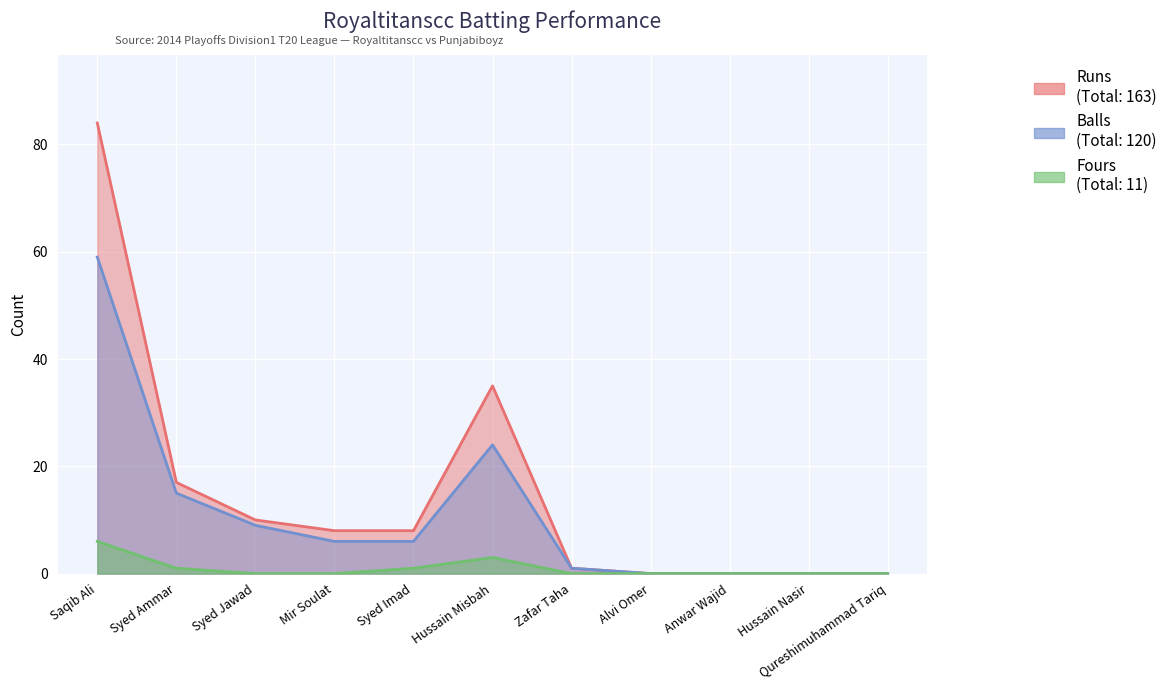

What is the label of the 7th point from the right?

Syed Imad